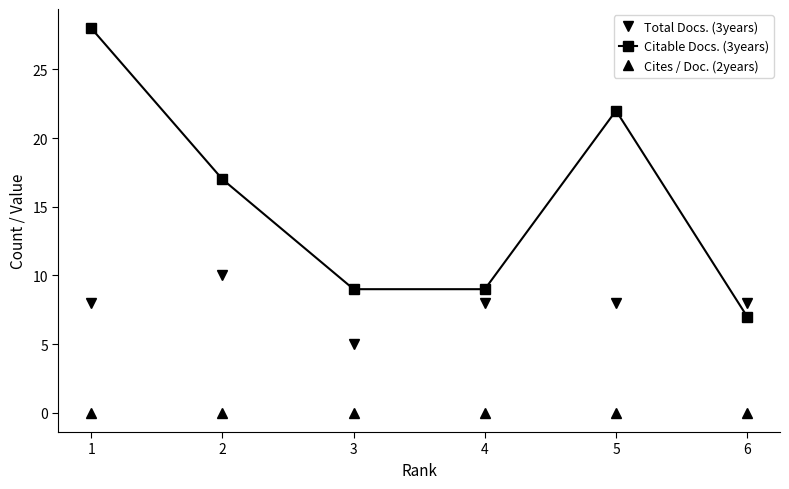

True or false: Citable Docs. (3years) and Cites / Doc. (2years) cross at least once.

False